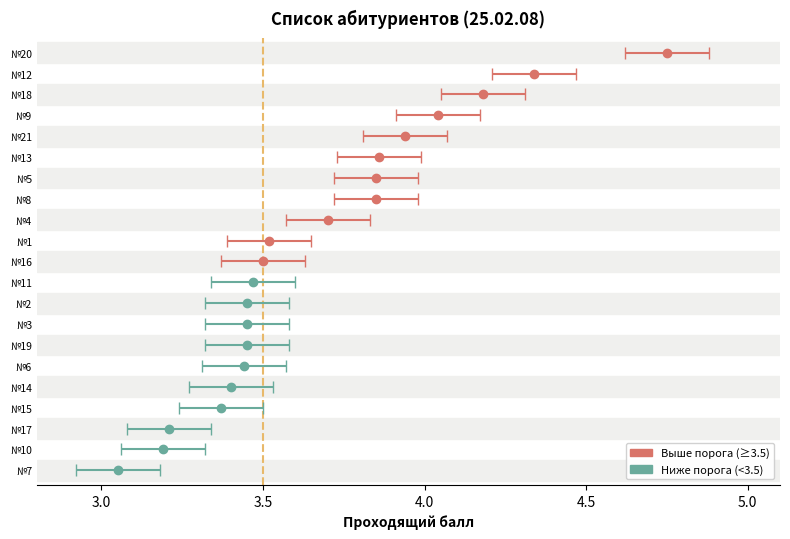

List the labels in order of Проходящий балл value, largest first.

20, 12, 18, 9, 21, 13, 5, 8, 4, 1, 16, 11, 2, 3, 19, 6, 14, 15, 17, 10, 7